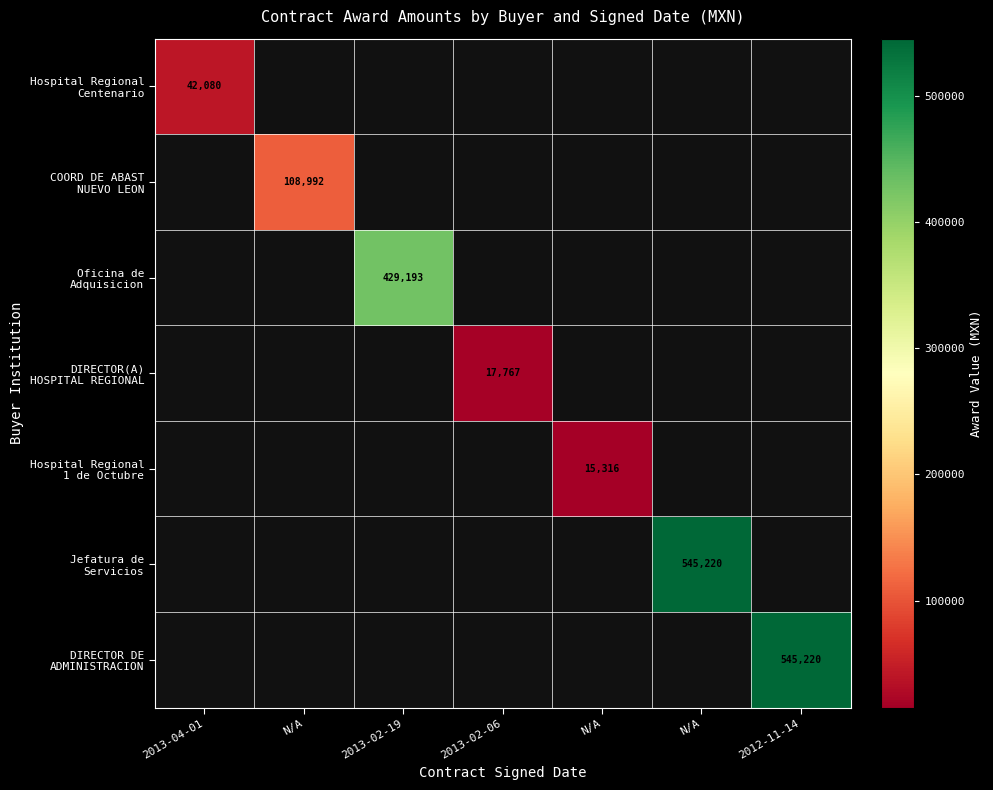

How many categories are shown in the chart?

7